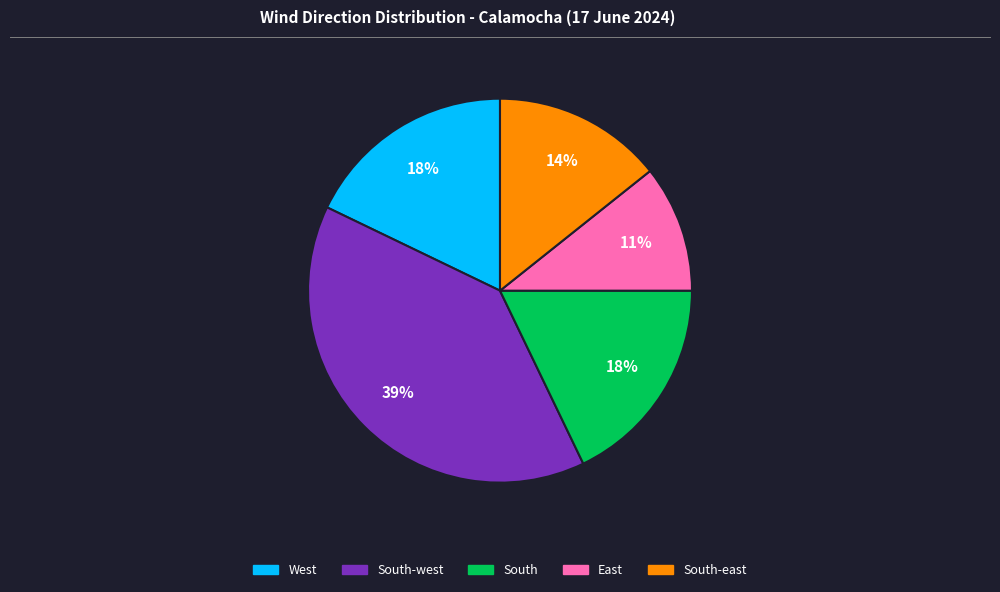

To the nearest percent, what is the average slice percentage?

20%